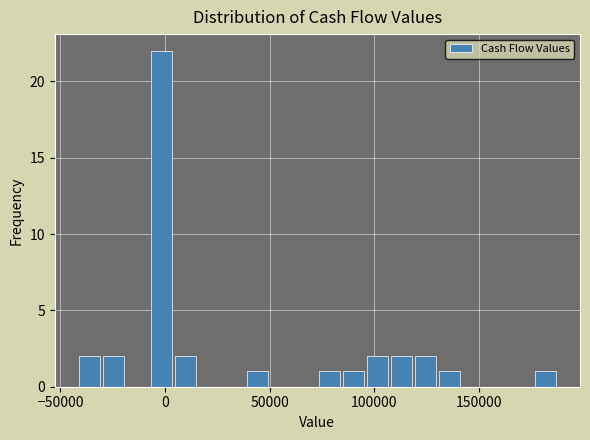

Around what value on the x-axis is the tallest bar? Give the approximate position of its centre, as read against the axis.

0